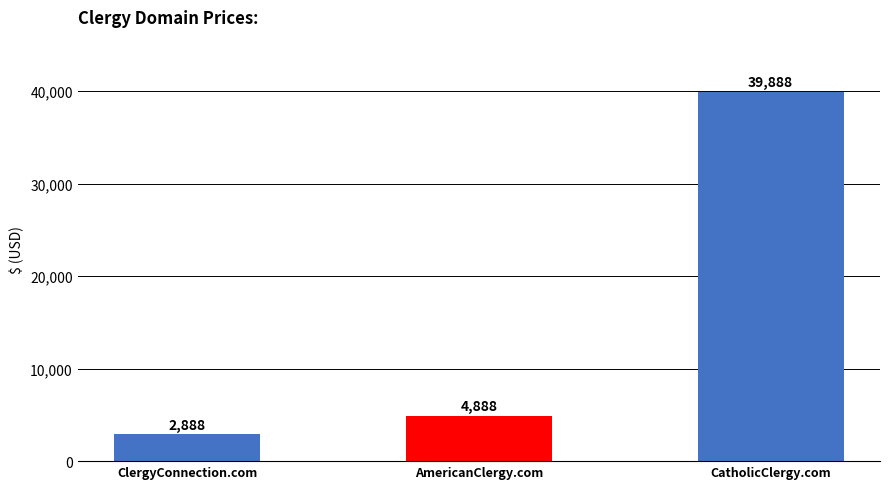

What is the difference between the maximum and minimum values?

37000